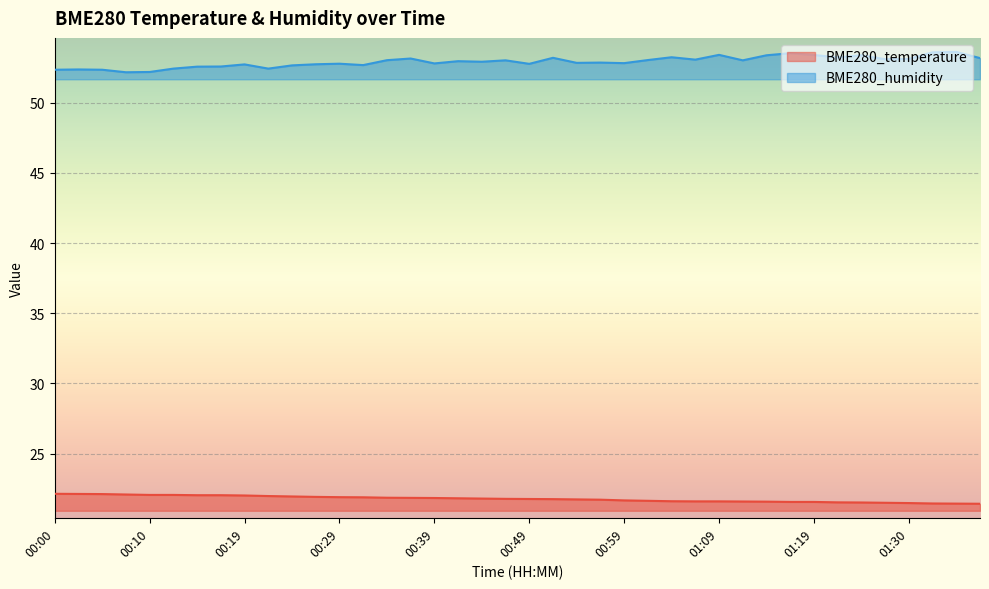

What is the minimum value shown in the chart?

21.4